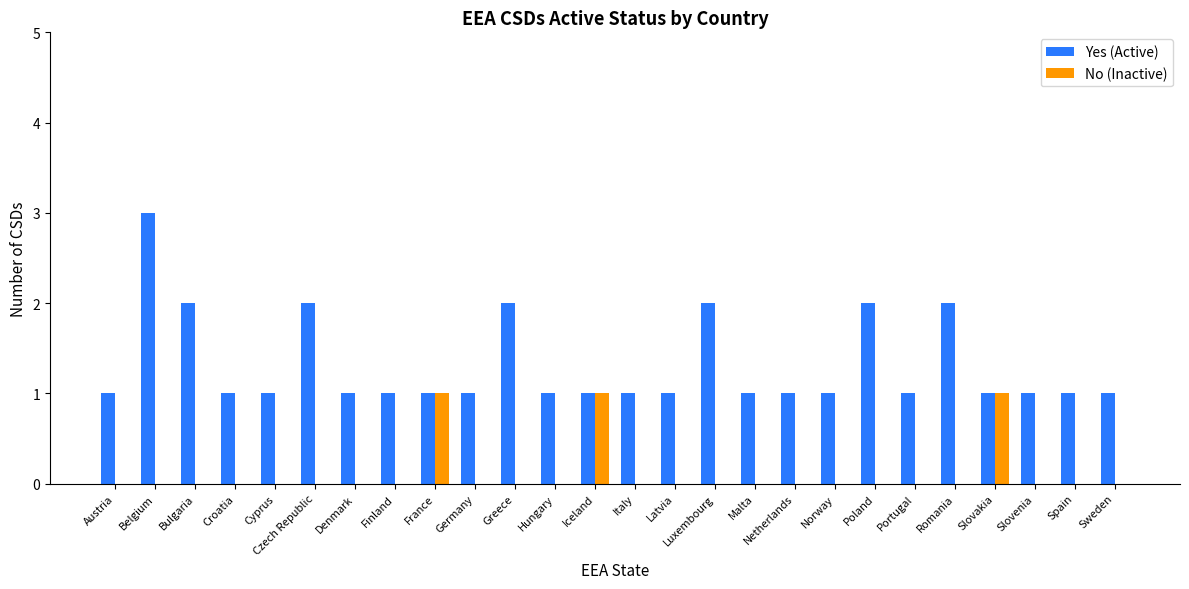

Between Belgium and Slovakia, which series saw the biggest shift?

Yes (Active)